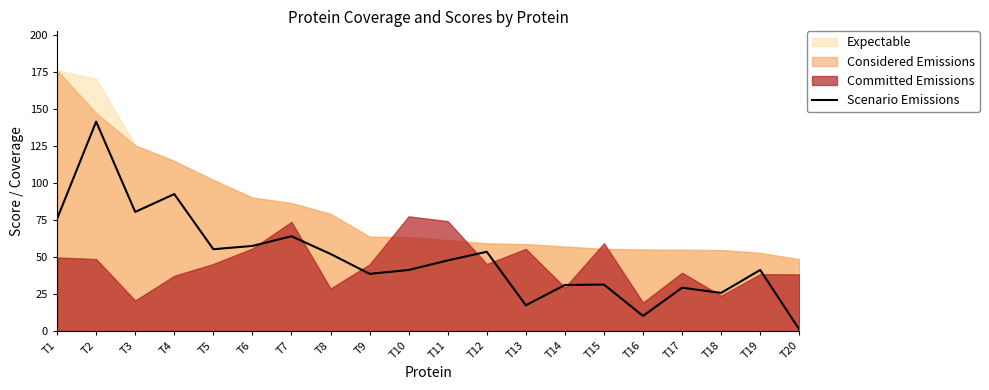

True or false: the data shows 80.3 at T3.

True